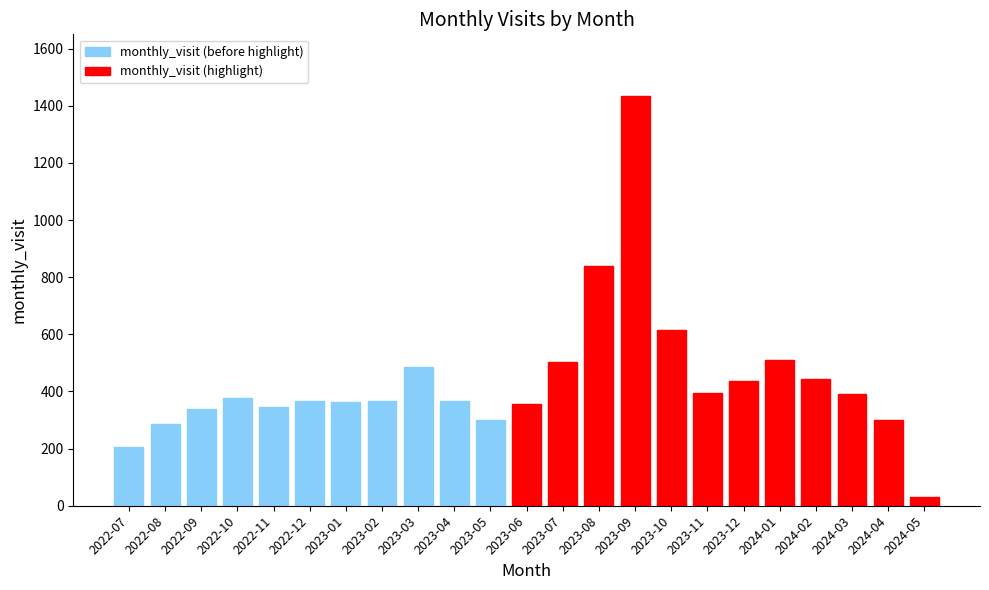

List the labels in order of value, smallest first.

2024-05, 2022-07, 2022-08, 2024-04, 2023-05, 2022-09, 2022-11, 2023-06, 2023-01, 2022-12, 2023-02, 2023-04, 2022-10, 2024-03, 2023-11, 2023-12, 2024-02, 2023-03, 2023-07, 2024-01, 2023-10, 2023-08, 2023-09